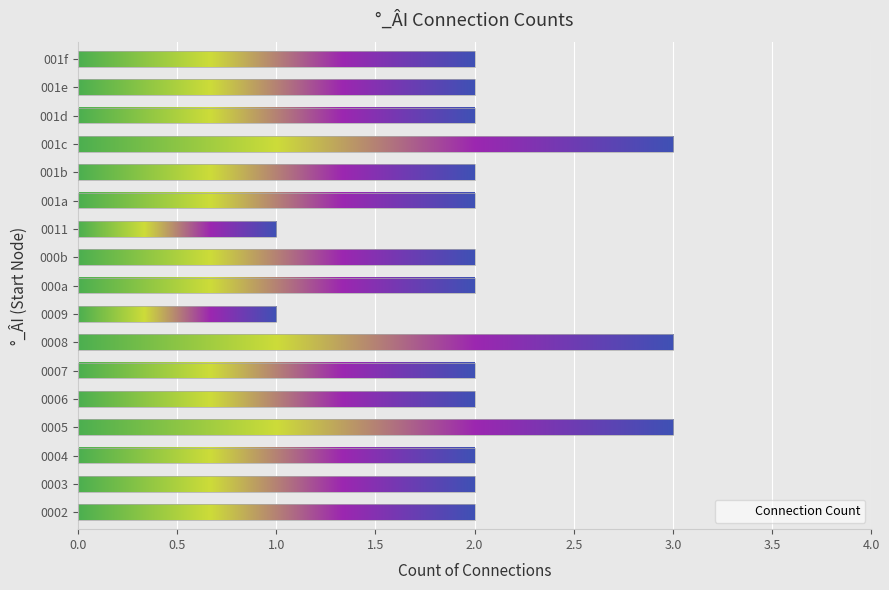

How many data points does each series have?

17